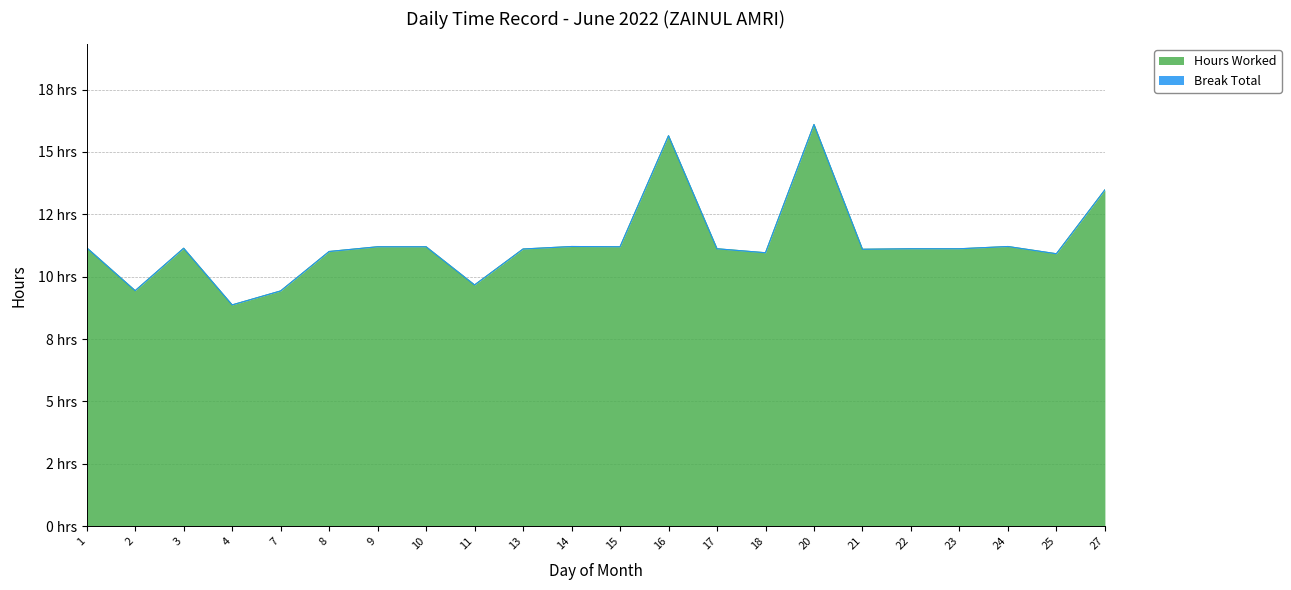

Rank the categories by value from lowest to highest.

4, 7, 2, 11, 25, 18, 8, 21, 13, 17, 22, 23, 3, 1, 9, 10, 15, 14, 24, 27, 16, 20